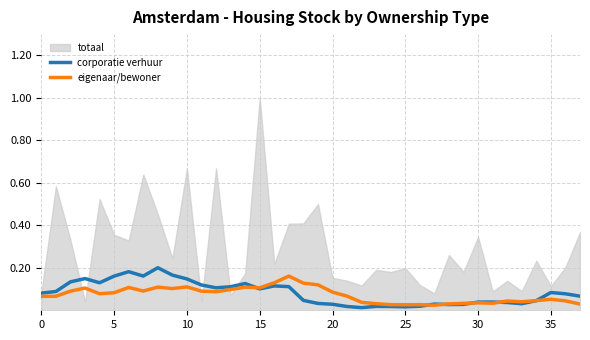

Where is corporatie verhuur nearest to the value 0?

22